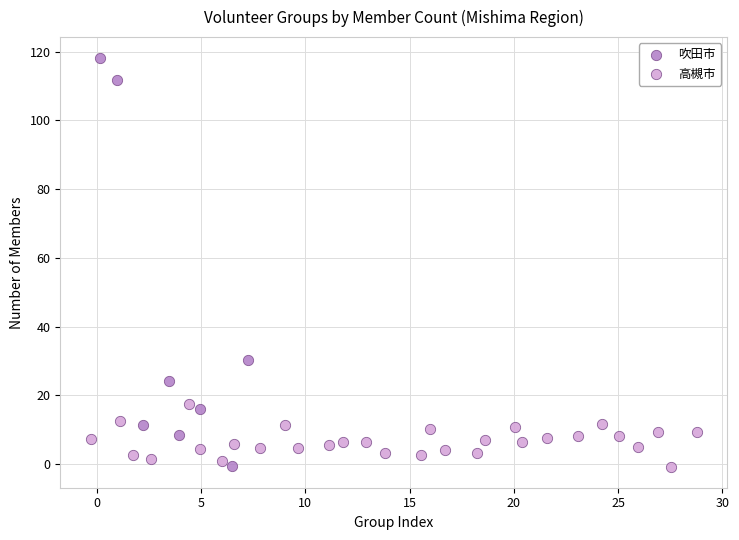

Which series contains the highest Y value?

吹田市